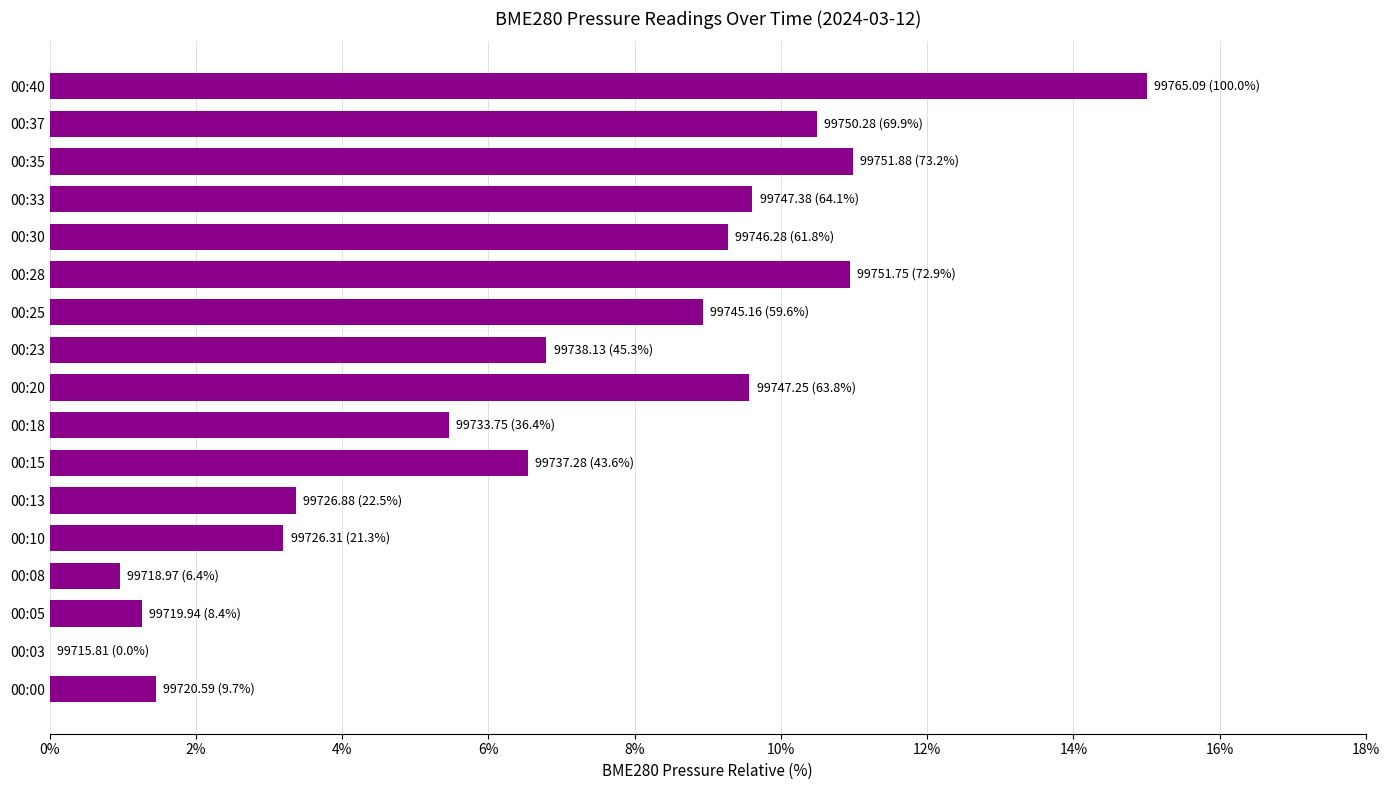

What is the change in value from 00:25 to 00:35?

+2.0